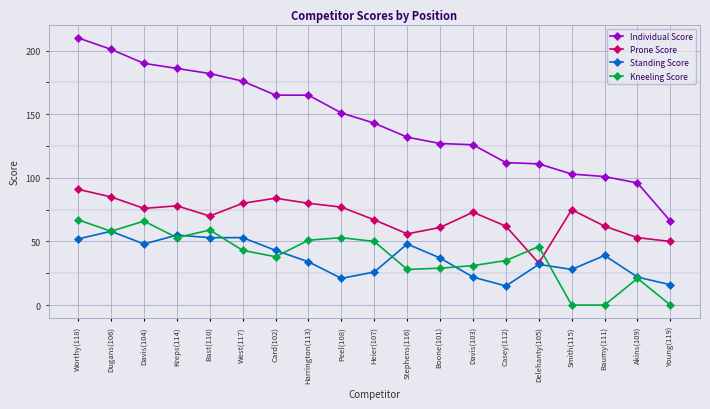

Does the chart display data point markers on the line(s)?

Yes